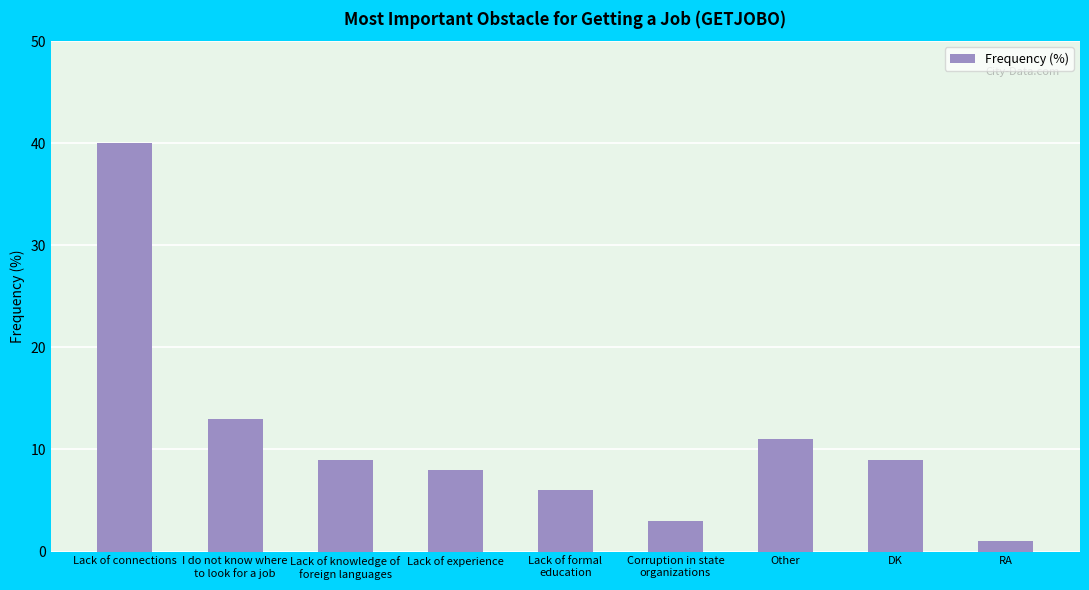

What is the value of the 6th bar from the left?

3